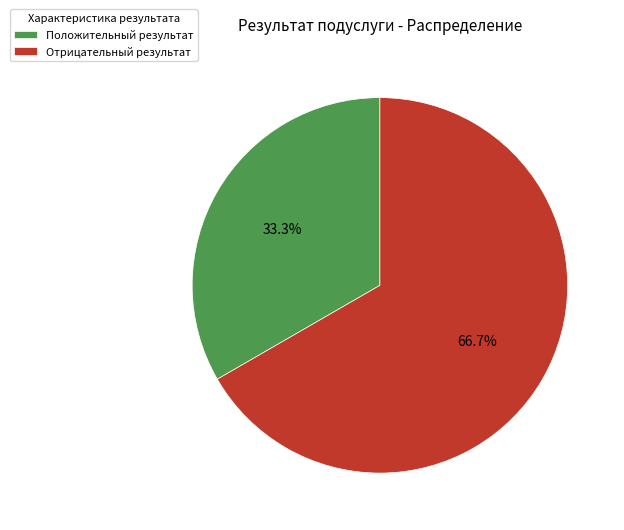

Approximately how many times larger is the value at Отрицательный результат compared to Положительный результат?

2.0